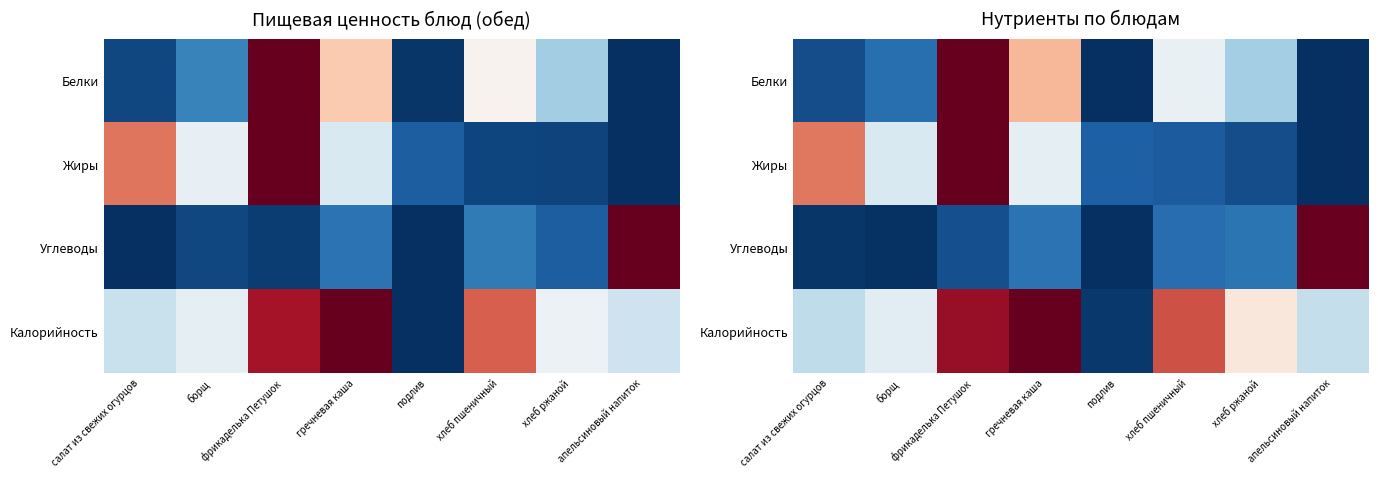

Which has a higher value, фрикаделька Петушок or салат из свежих огурцов?

фрикаделька Петушок